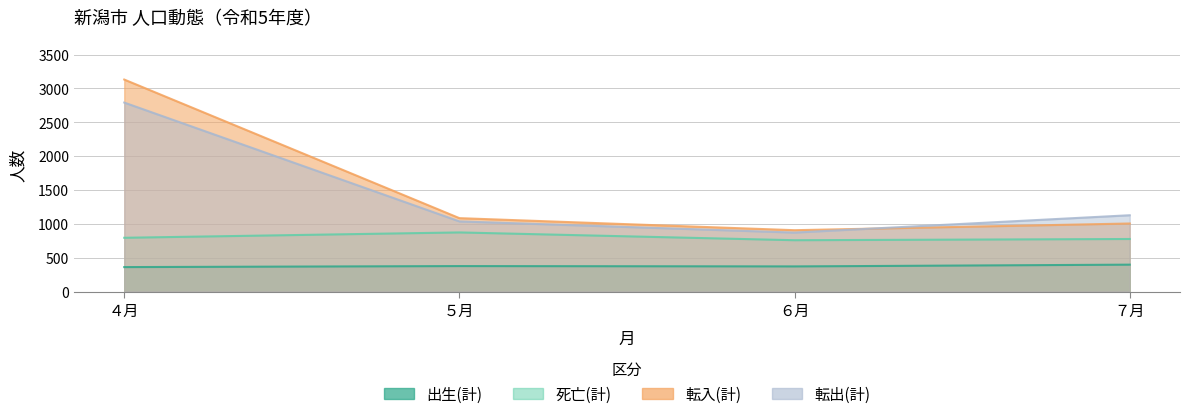

Count the number of categories in the chart.

4